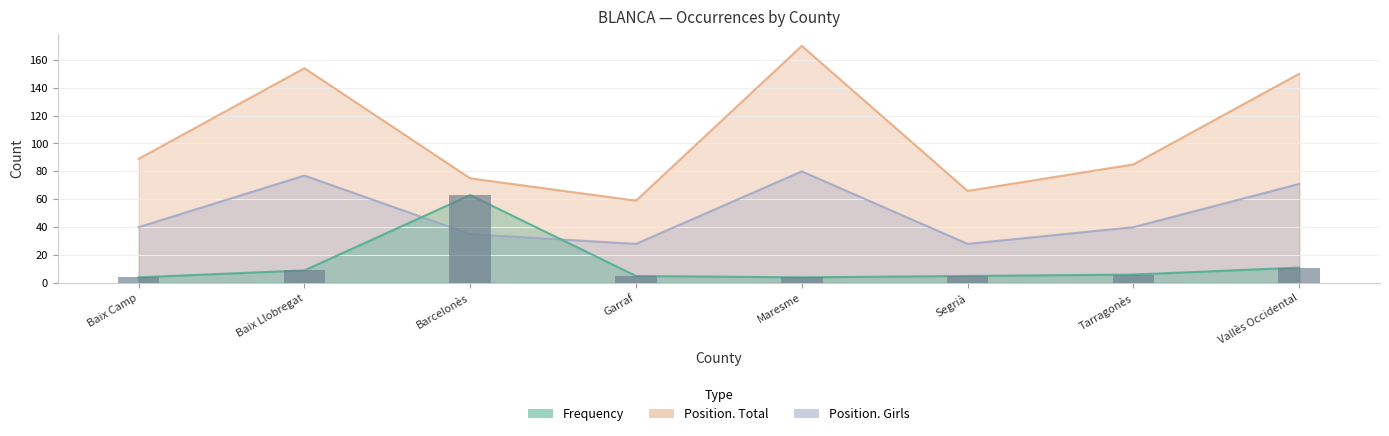

What is the greatest value displayed?

170